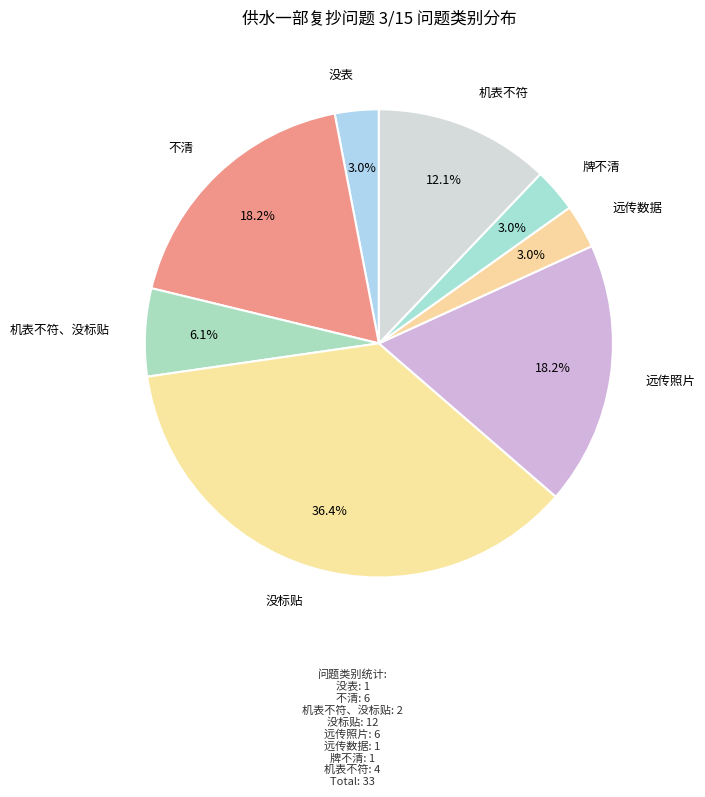

To the nearest percent, what percentage of the pie is 机表不符?

12%